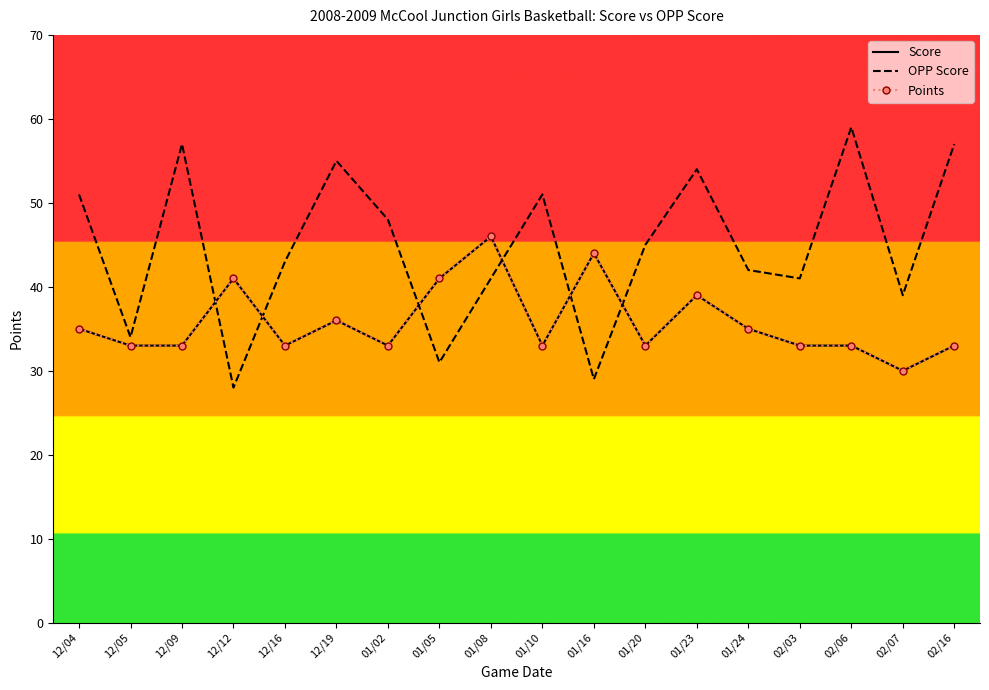

True or false: Score and Points cross at least once.

False